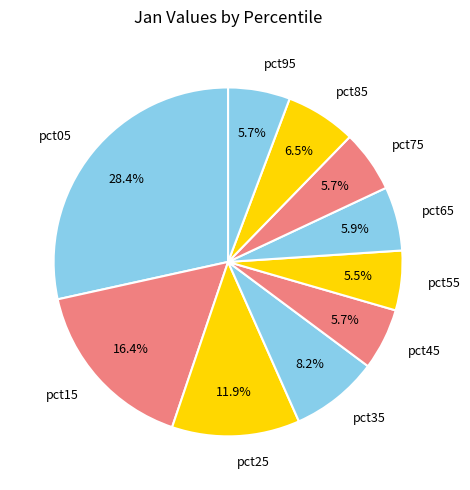

What percentage is the pct15 slice, to the nearest percent?

16%